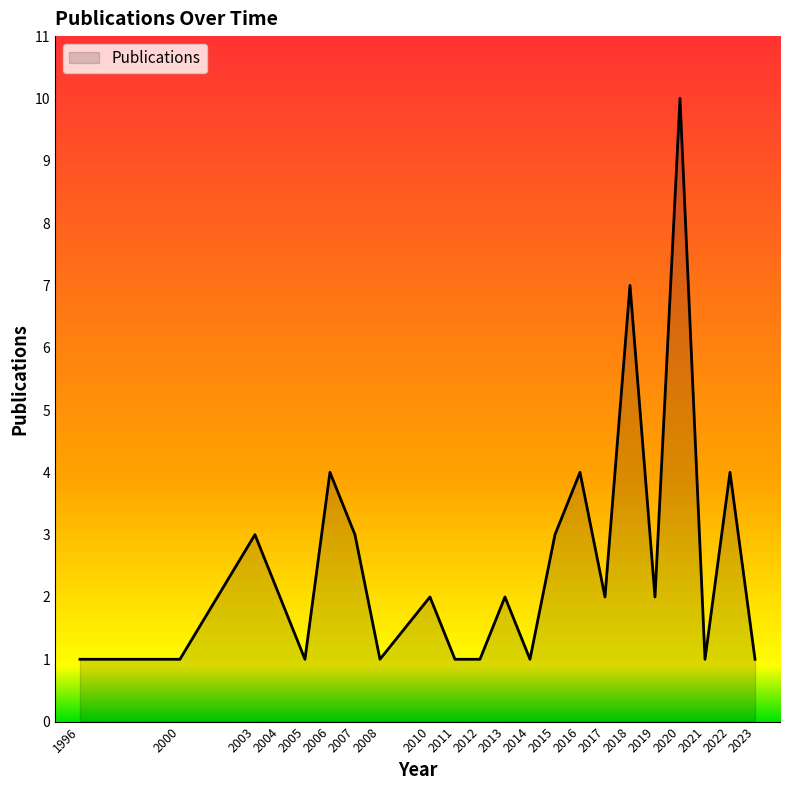

What is the approximate value at 2006?

4